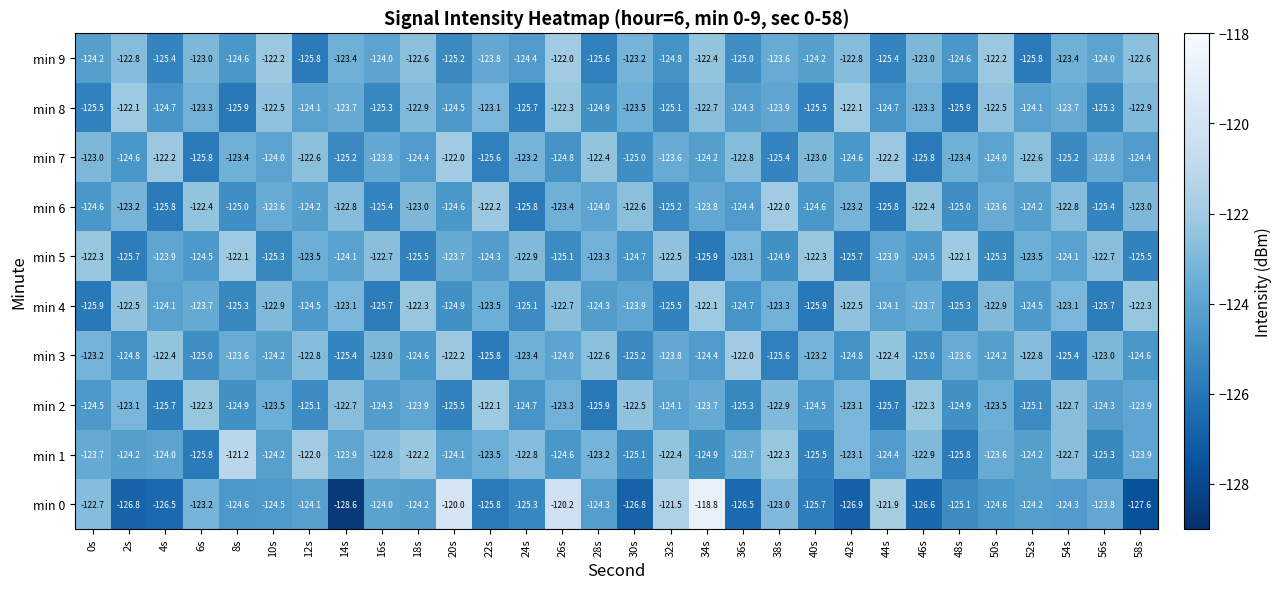

Between 26s and 42s, which series saw the biggest shift?

min 0